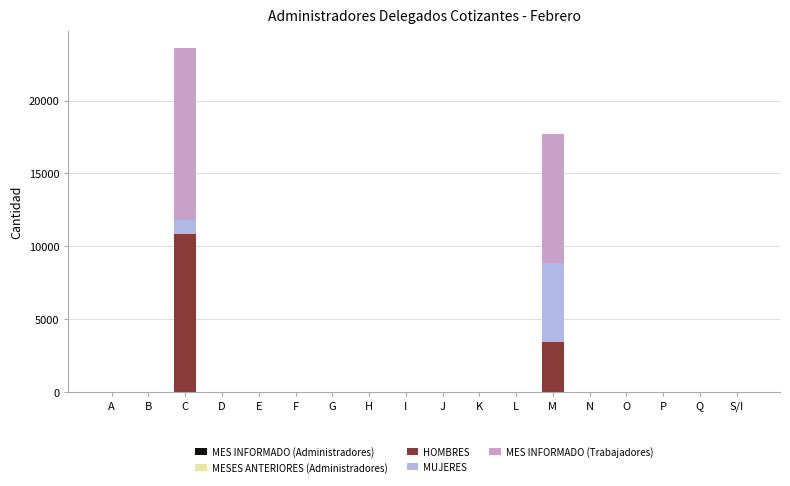

At which category is the sum across all series the highest?

C